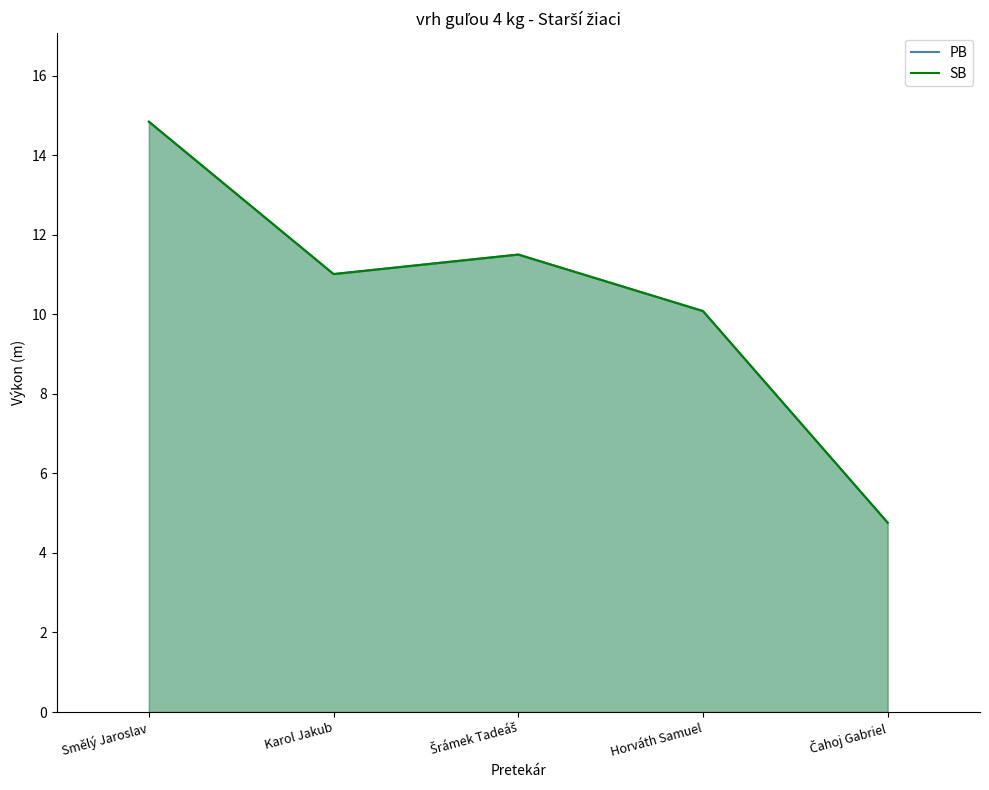

True or false: PB and SB cross at least once.

False